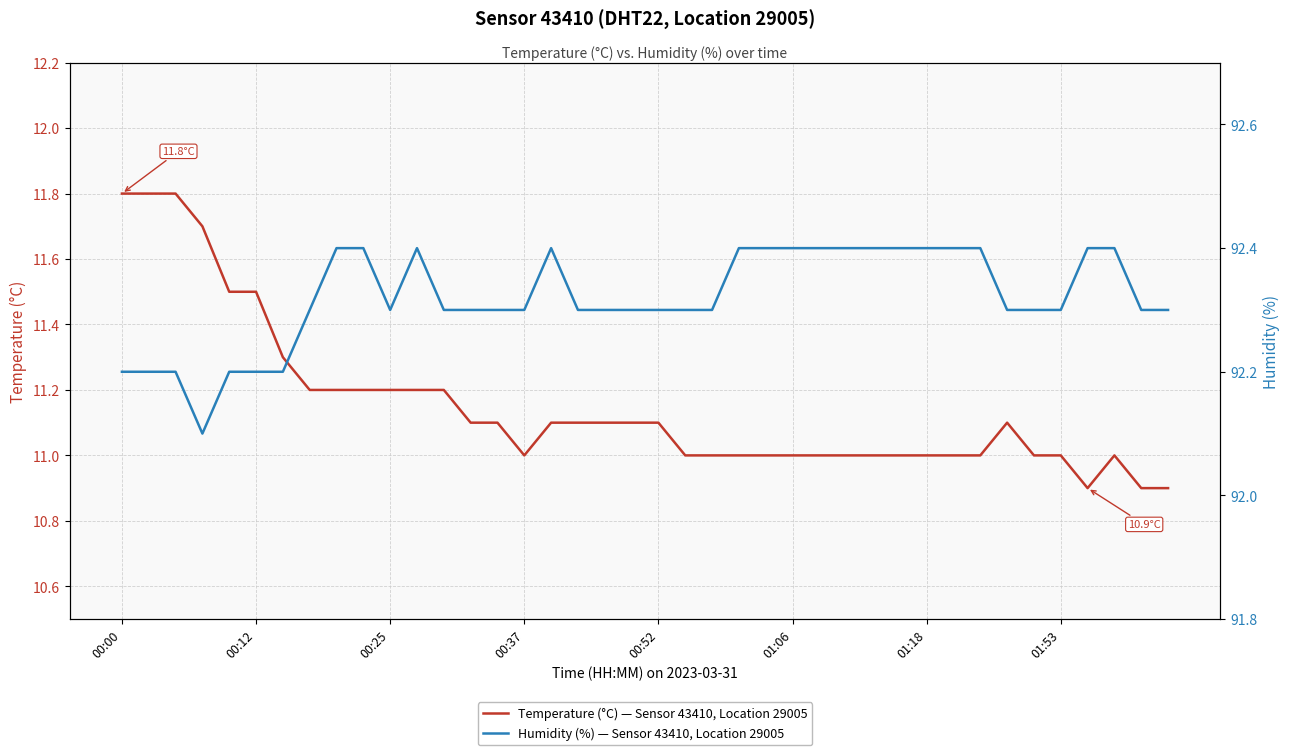

What is the sum of the Humidity (%) — Sensor 43410, Location 29005 values at 31 and 29?

184.8